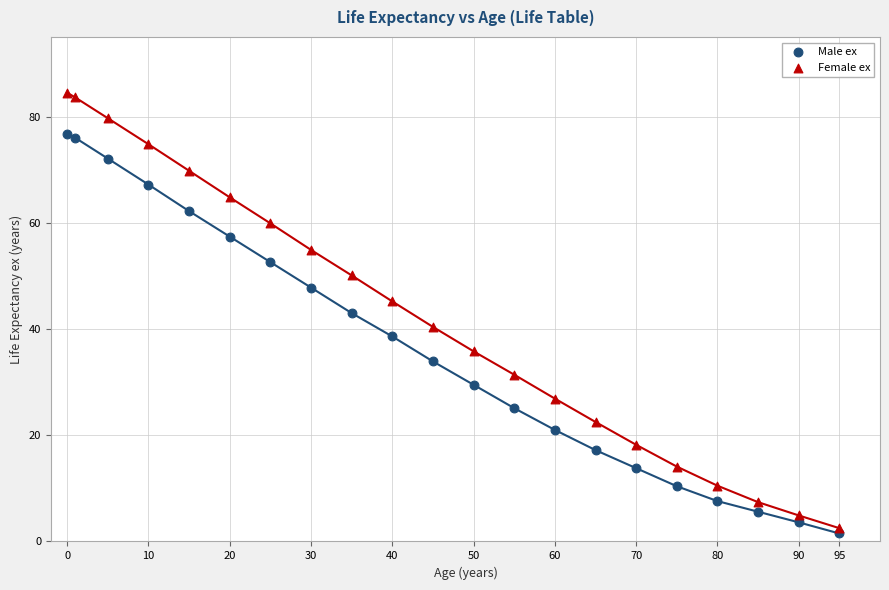

Which series has the largest Y range (max minus min)?

Female ex